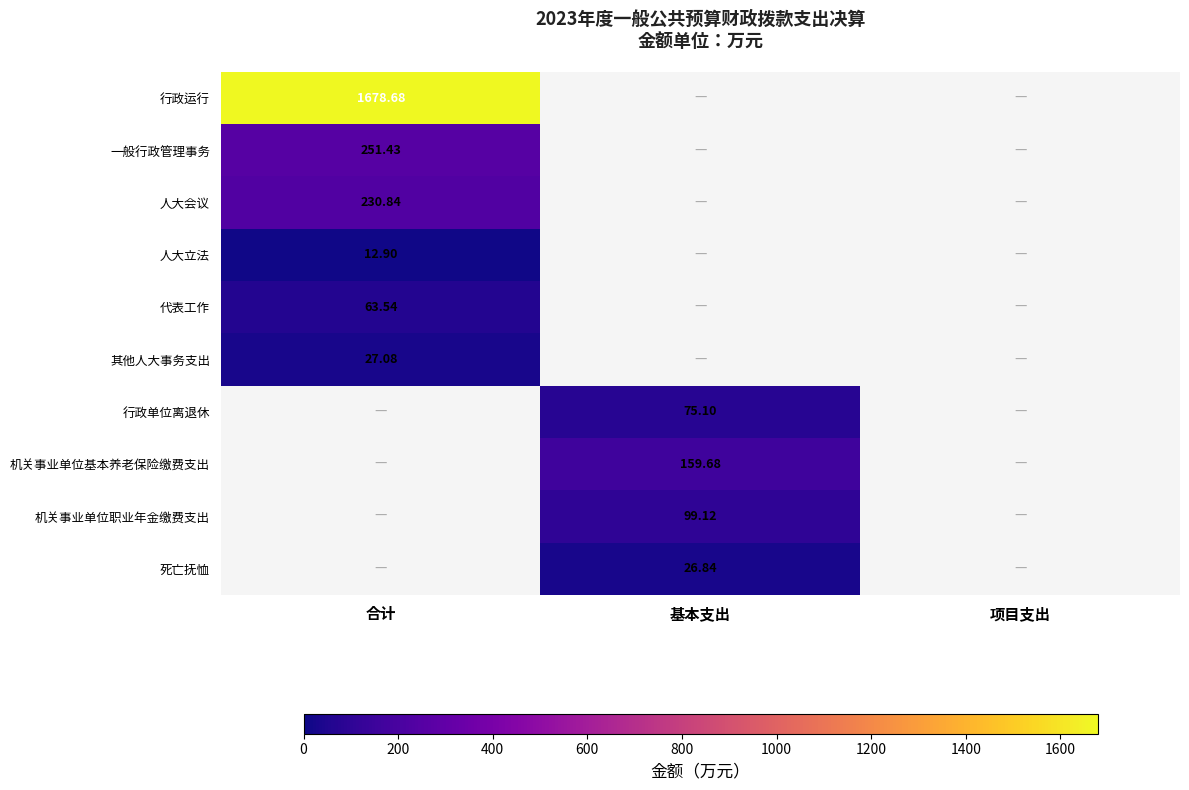

Which series has the widest spread of values?

行政运行